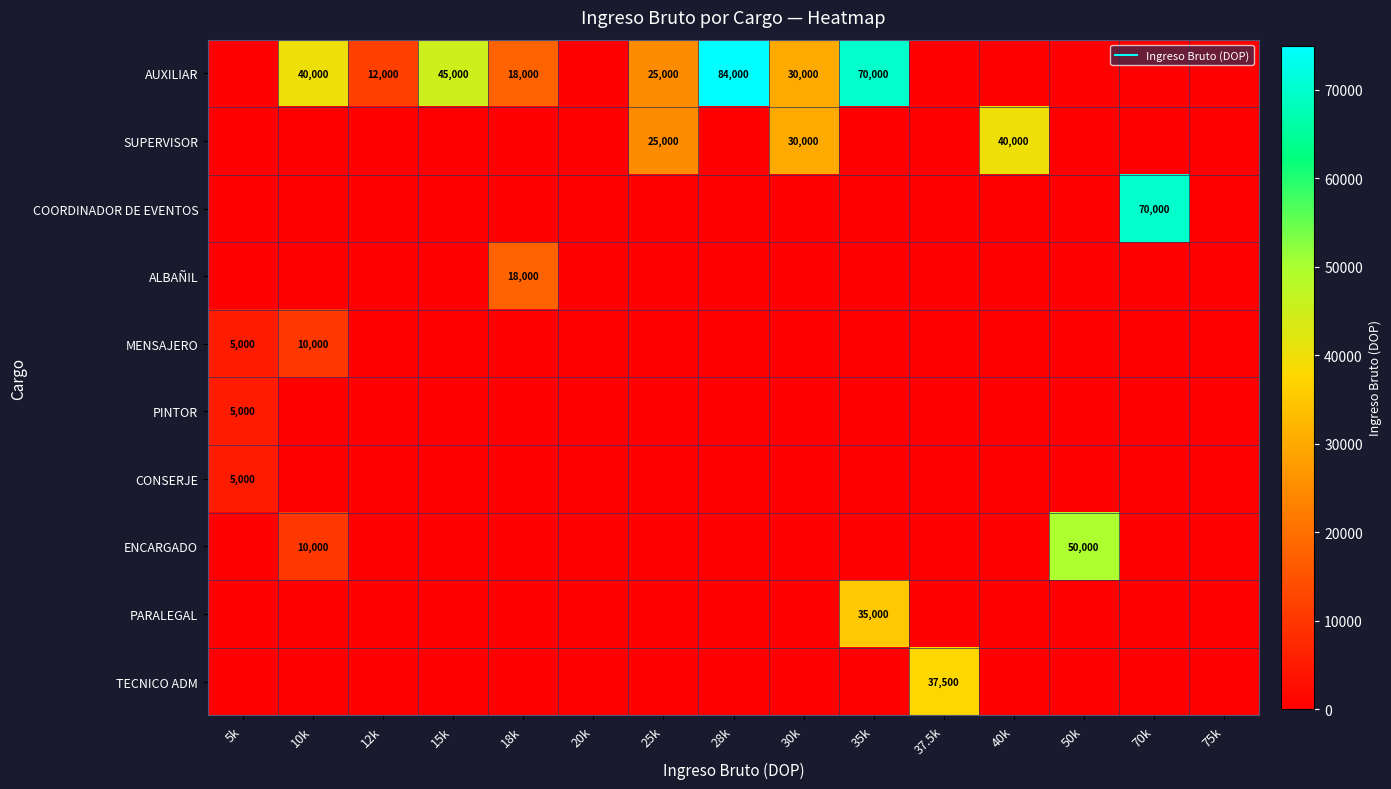

True or false: COORDINADOR DE EVENTOS has a value of 0 at 50k.

True